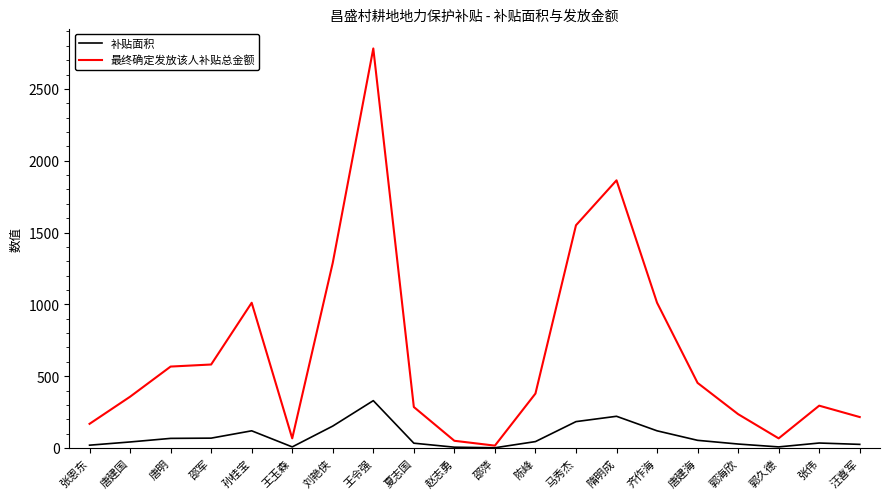

What is the difference between the maximum and minimum values in the 补贴面积 series?

328.0